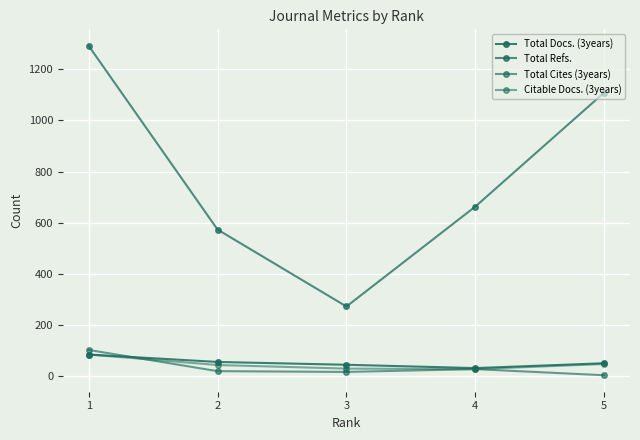

How many lines are shown in the chart?

4